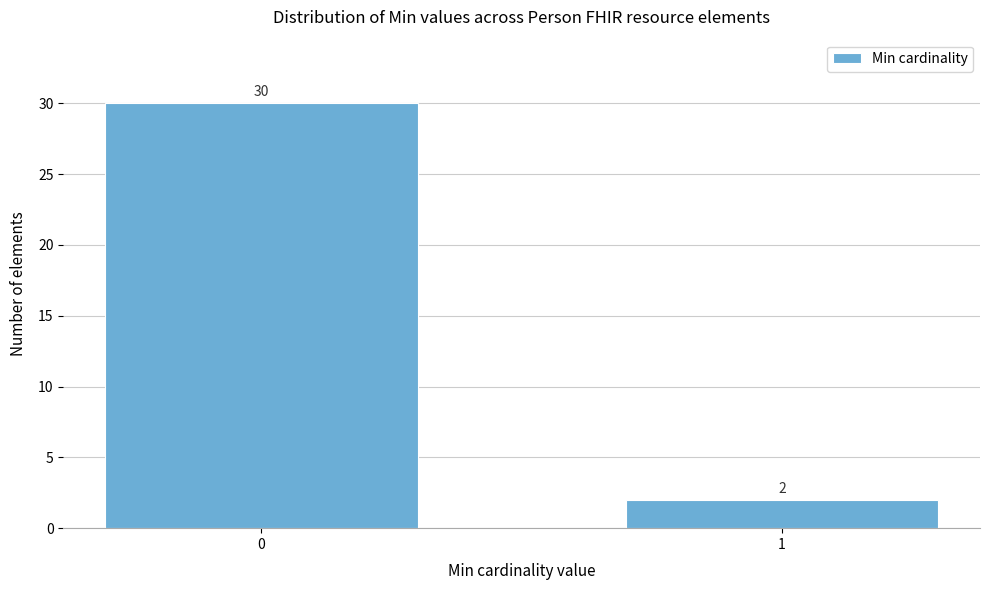

Reading left to right, what are all the values shown in this chart?

0=30	1=2